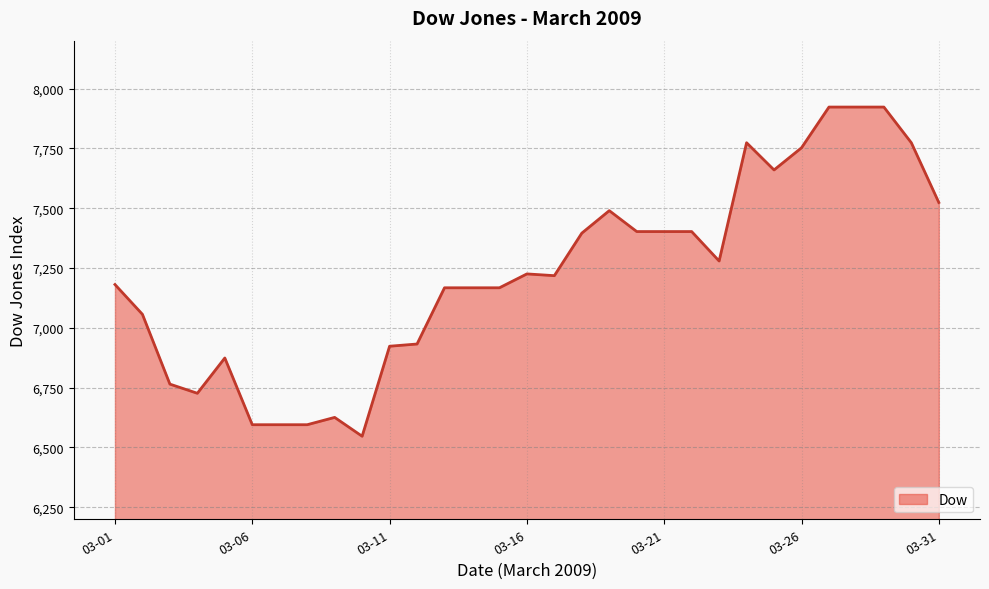

What is the greatest value displayed?

7922.6